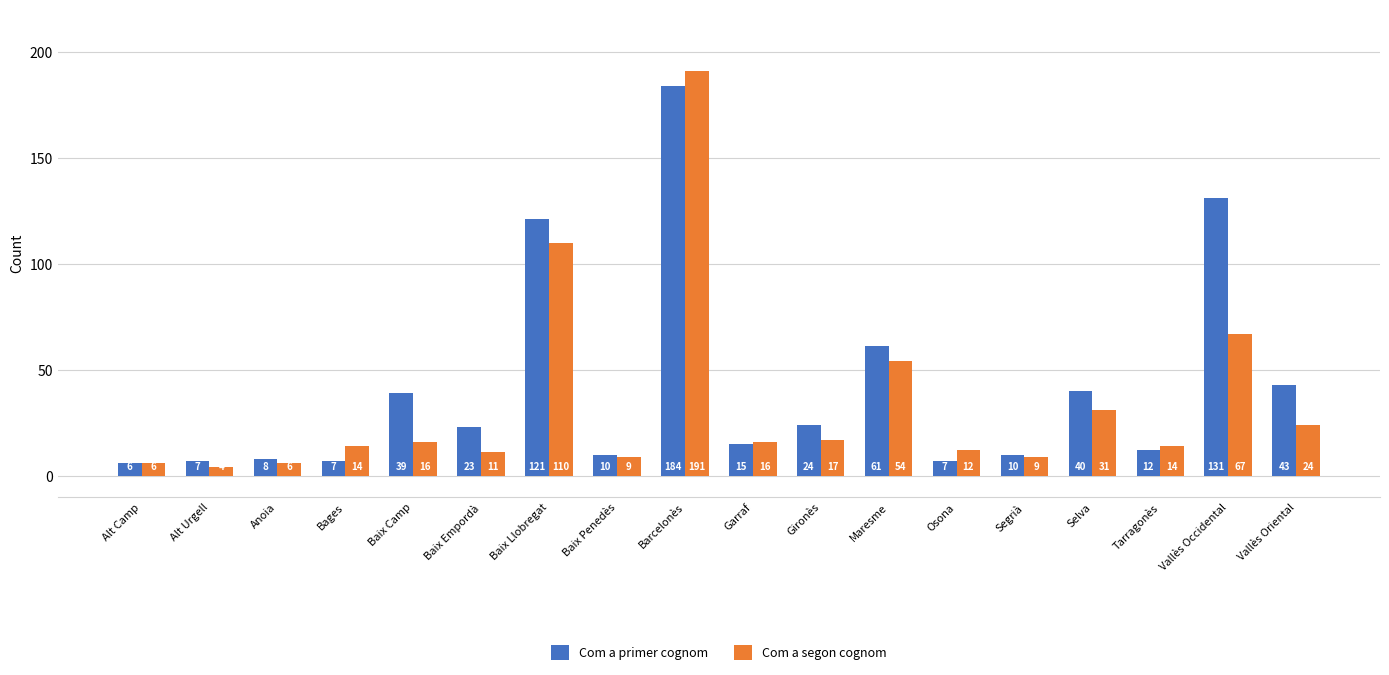

Which series has the largest range (max minus min)?

Com a segon cognom